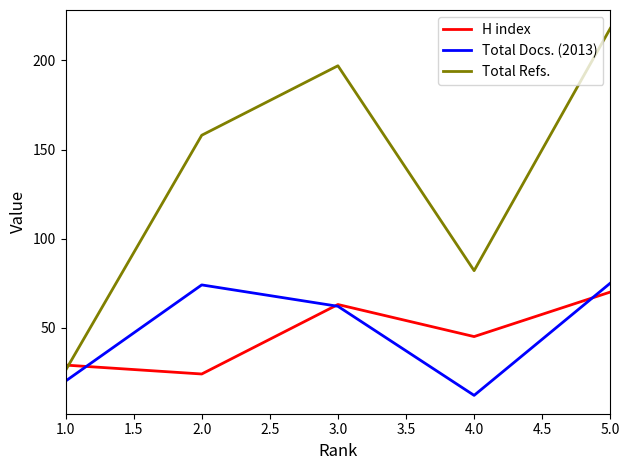

Which series has the largest range (max minus min)?

Total Refs.